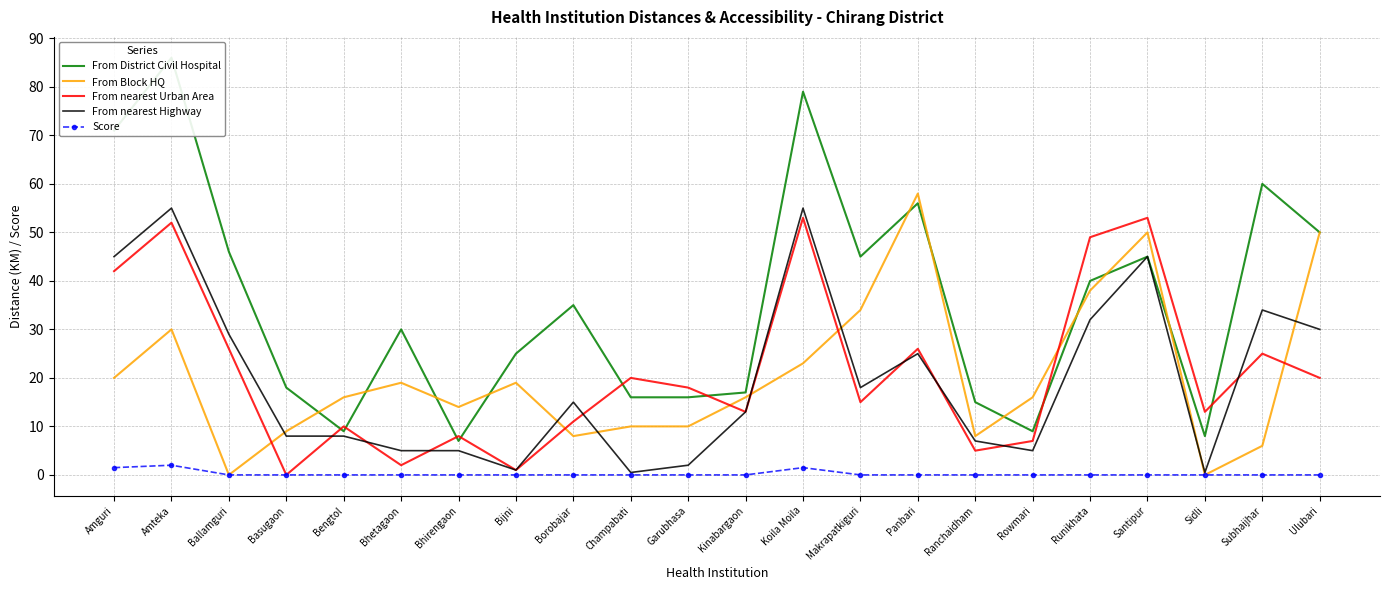

What are all the series names shown in the legend?

From District Civil Hospital, From Block HQ, From nearest Urban Area, From nearest Highway, Score